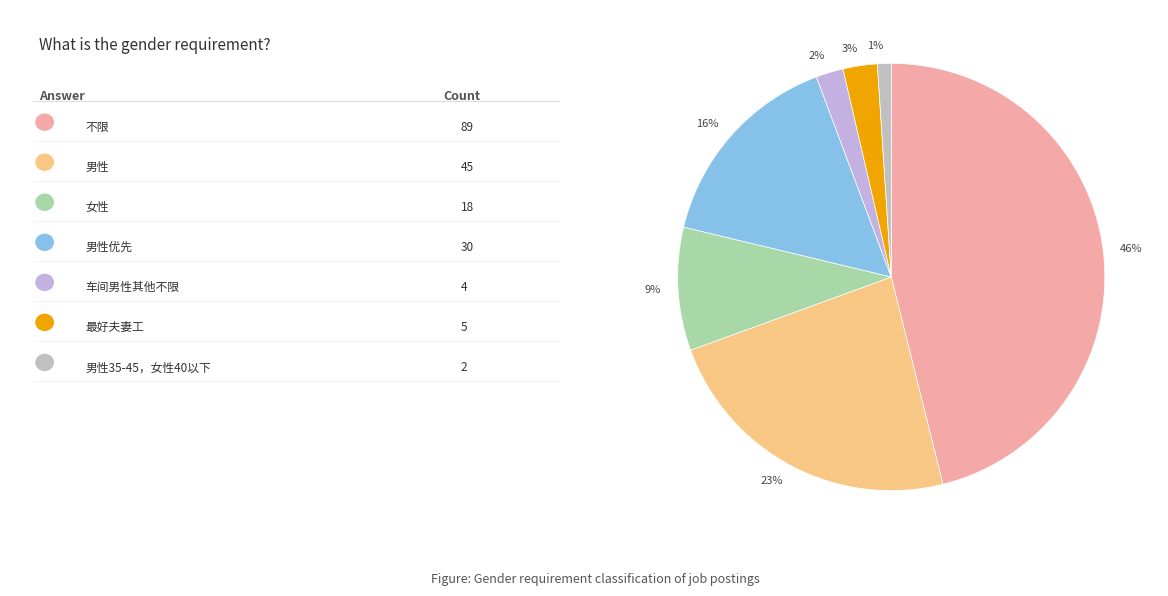

Count the number of slices in the pie.

7